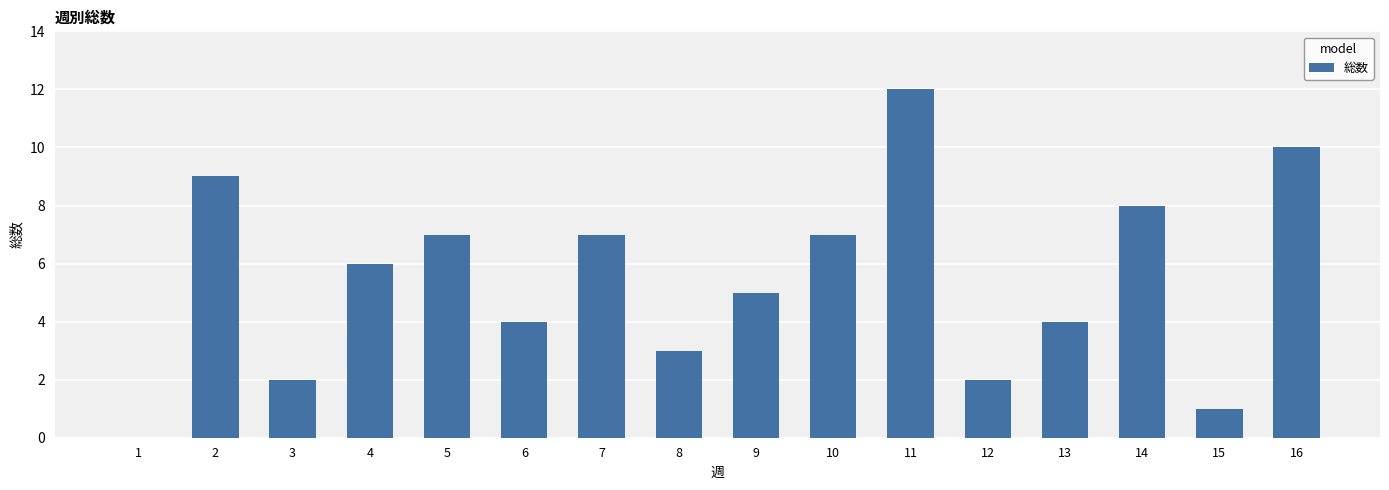

The chart shows a value of 4 at 5. True or false?

False